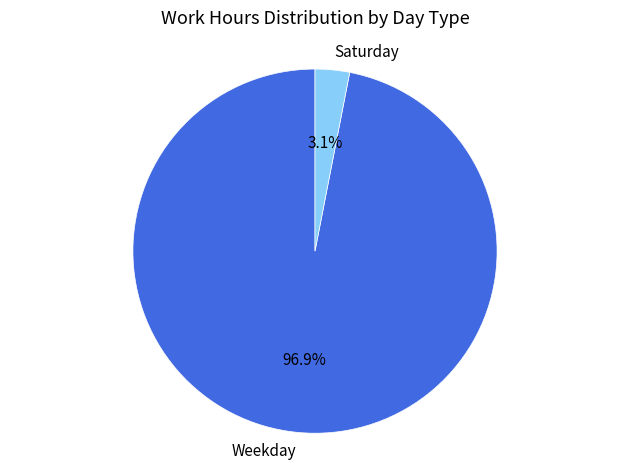

Rank the categories by value from lowest to highest.

Saturday, Weekday